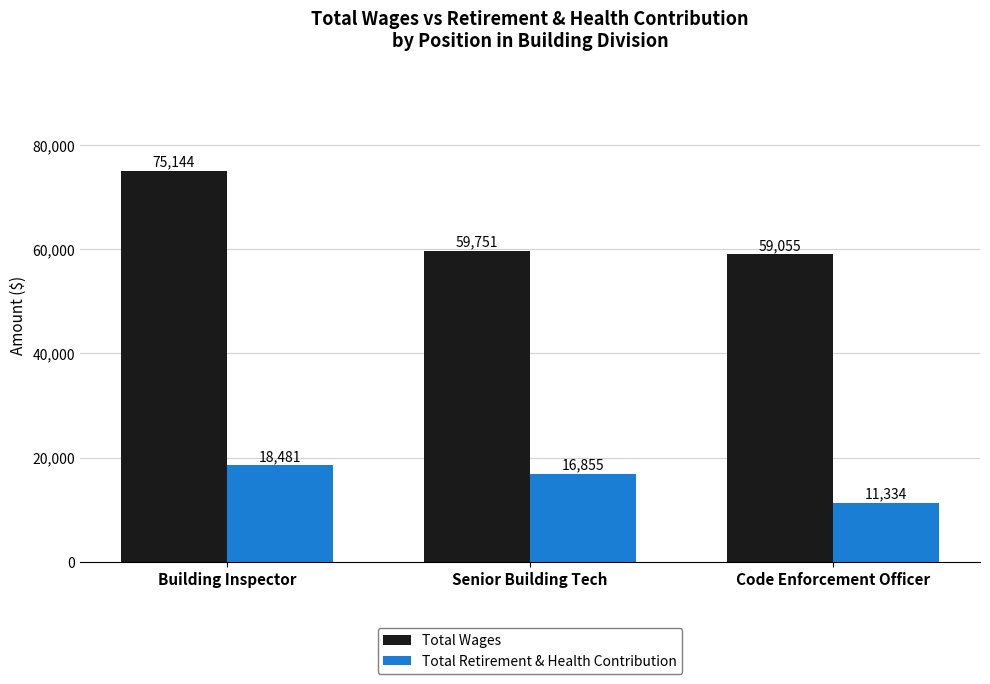

What position from the right is Senior Building Tech?

2